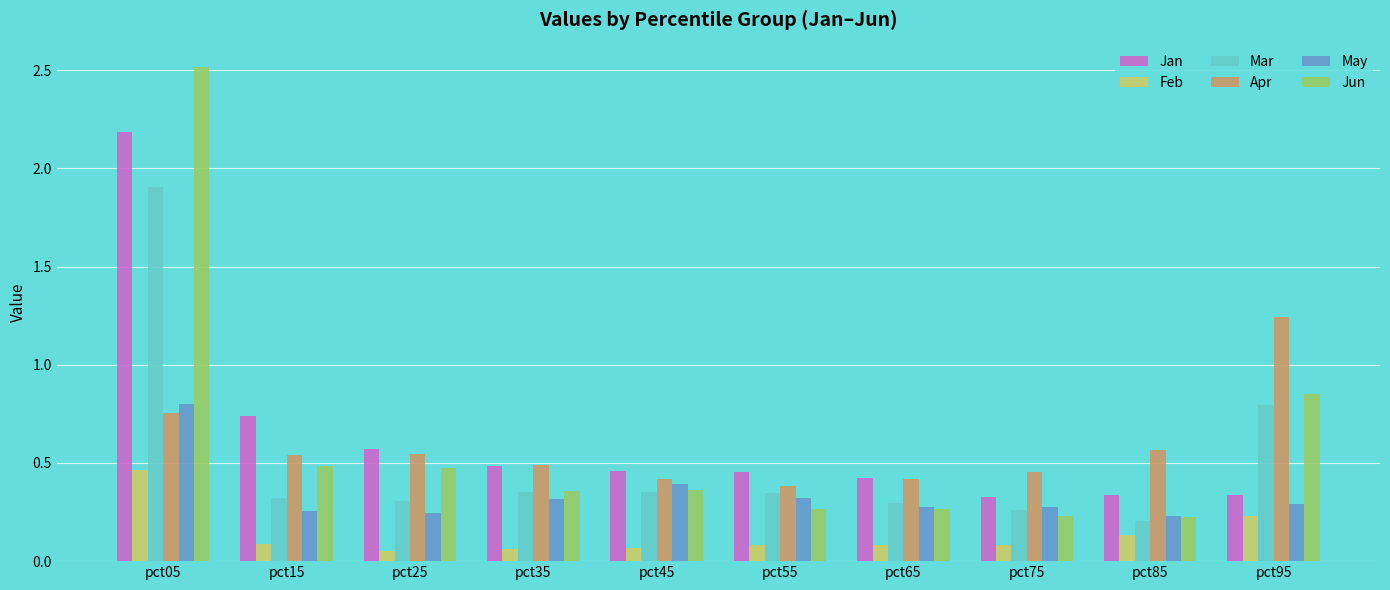

At which category is the sum across all series the highest?

pct05